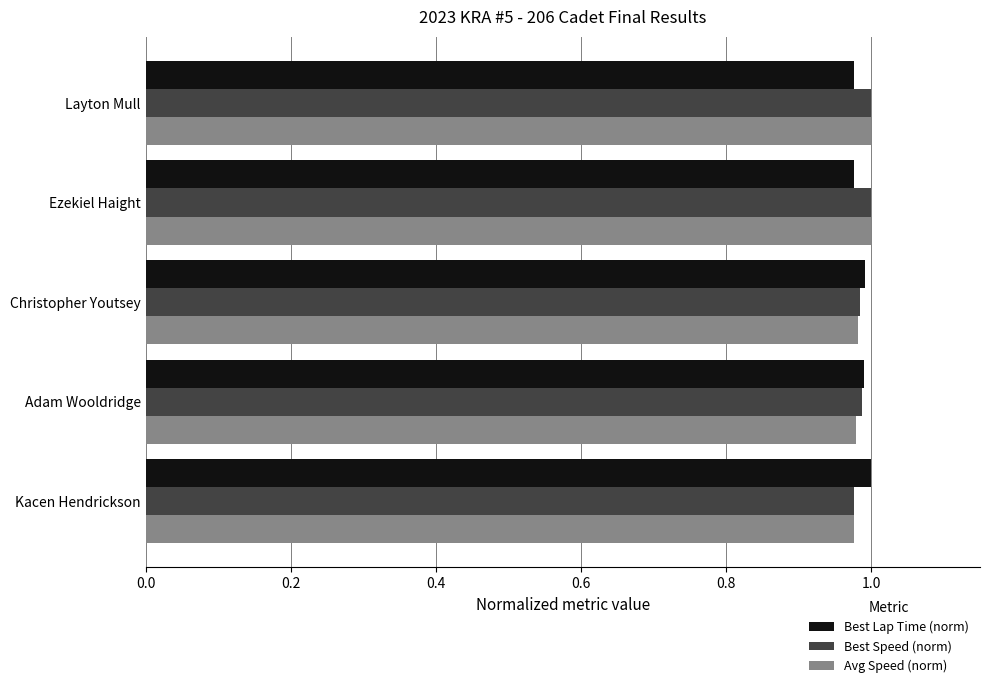

What is the sum of all Avg Speed (norm) values?

4.9